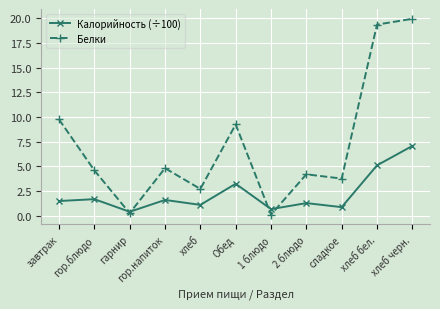

Where does the Белки series first go above 4?

завтрак